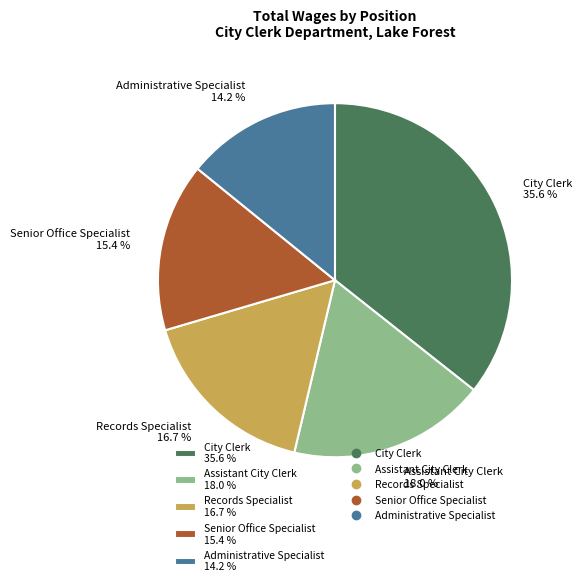

Which category has the biggest portion of the pie?

City Clerk